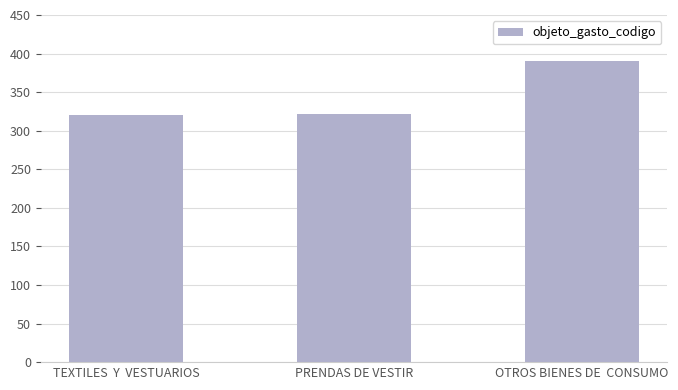

What is the ratio of the value at TEXTILES  Y  VESTUARIOS to the value at PRENDAS DE VESTIR?

1.0